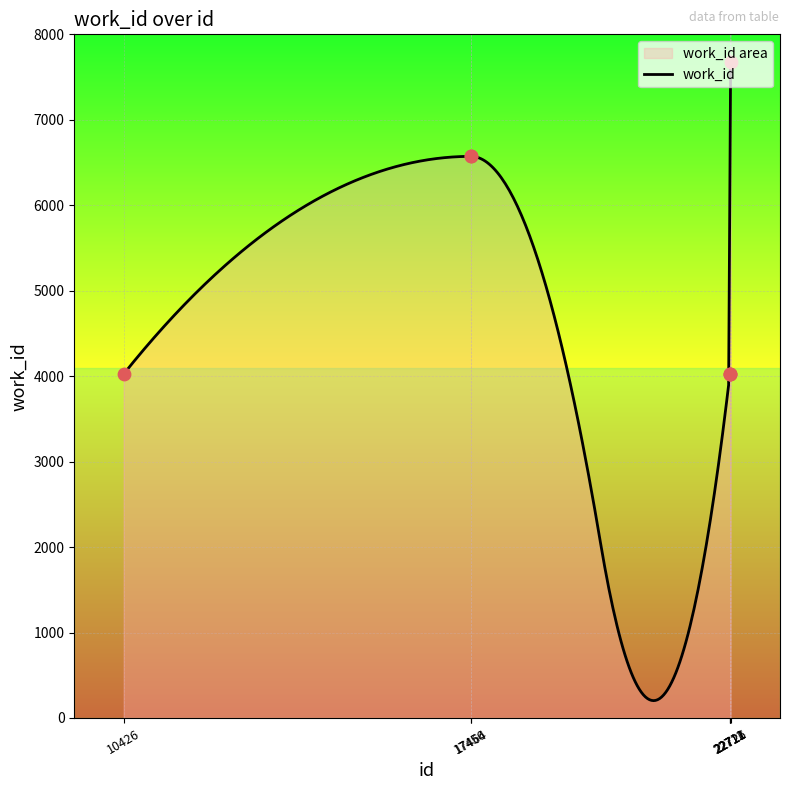

Approximately how many times larger is the value at 10426 compared to 22721?

1.0